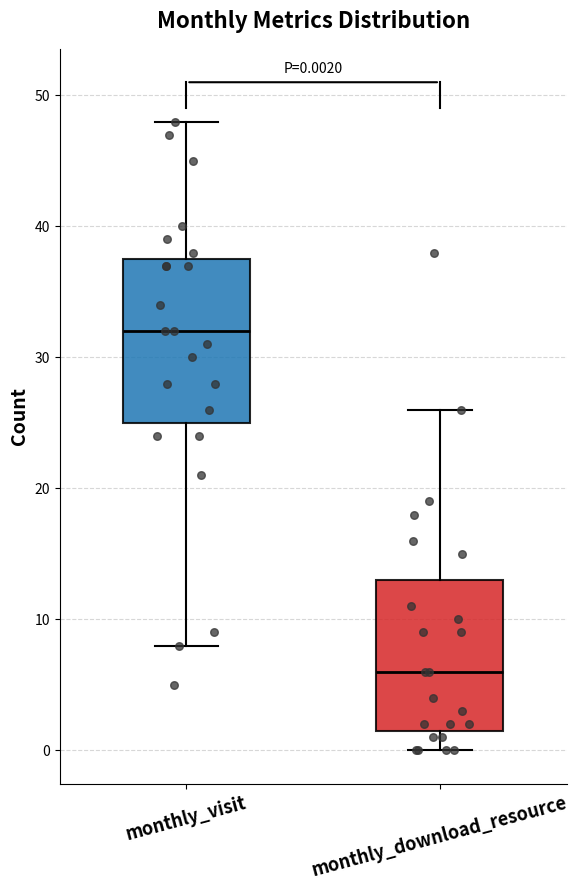

Comparing the boxes themselves (not the whiskers), which one is the tallest?

monthly_visit